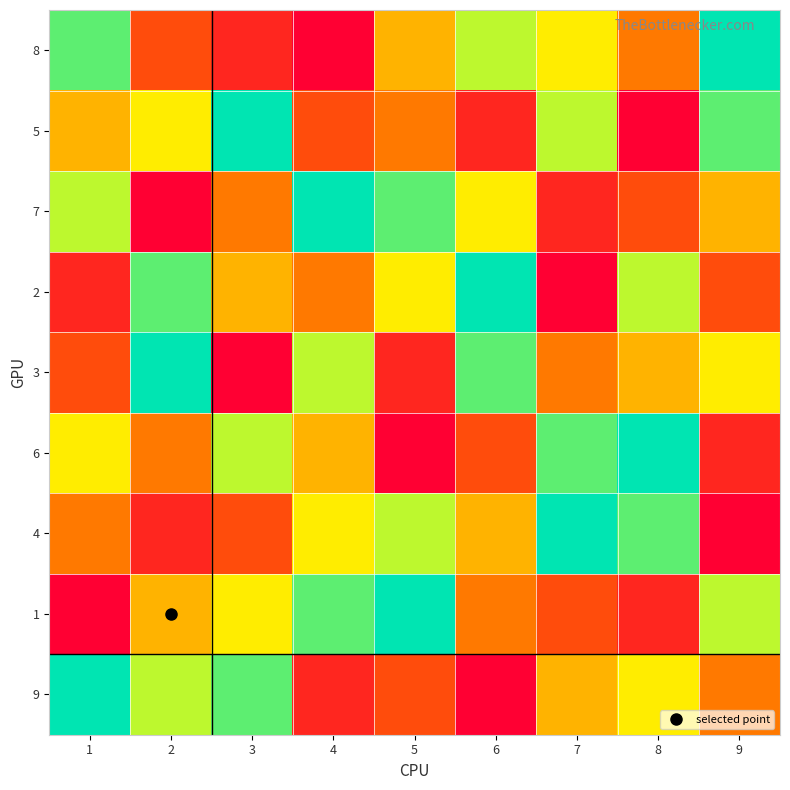

Rank the series at 1 from lowest to highest value.

1, 2, 3, 4, 5, 6, 7, 8, 9